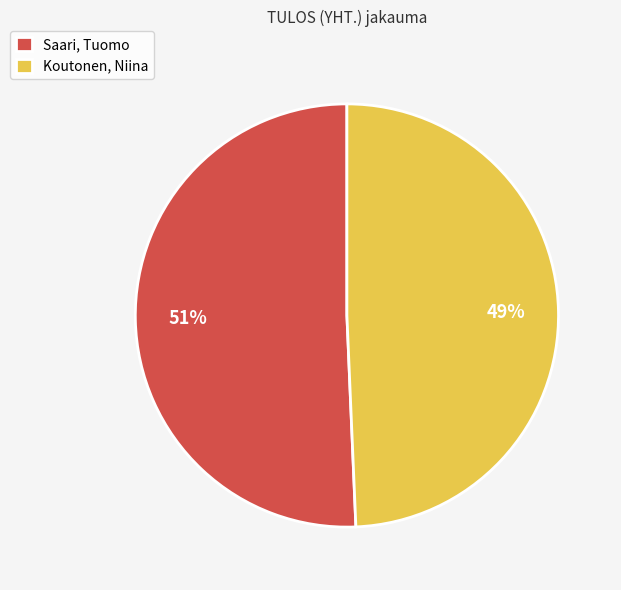

Between Saari, Tuomo and Koutonen, Niina, which is larger?

Saari, Tuomo